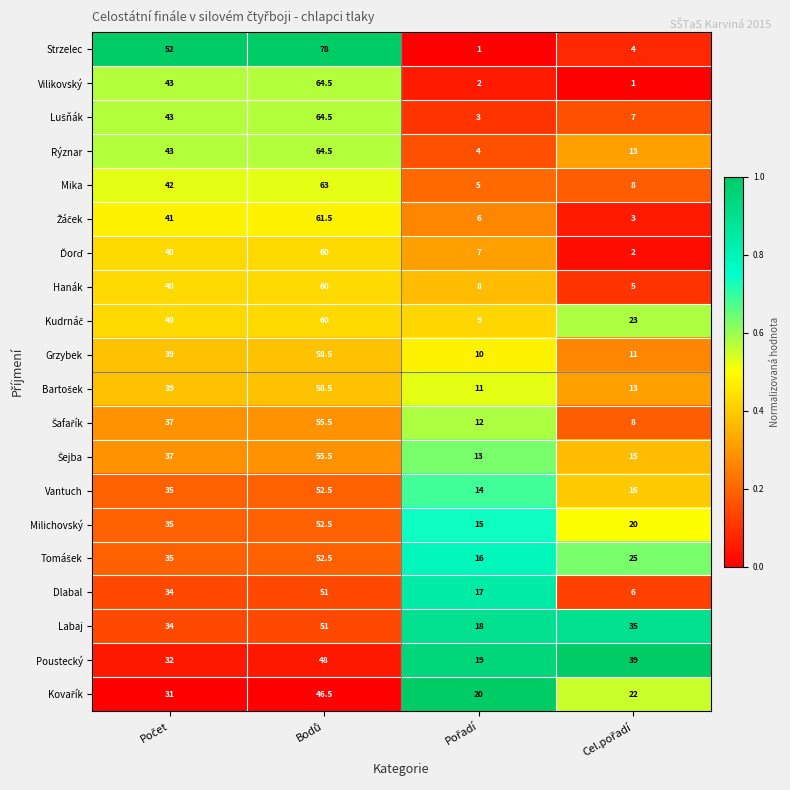

What is the smallest value displayed?

1.0